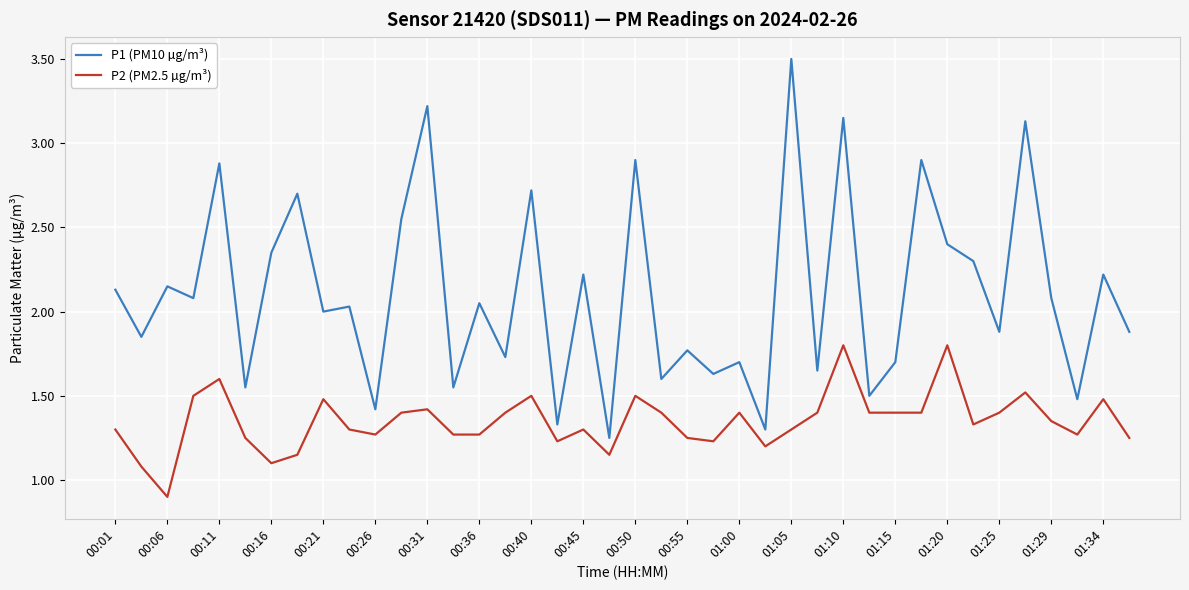

What is the difference between the maximum and second lowest values in the P2 (PM2.5 µg/m³) series?

0.7